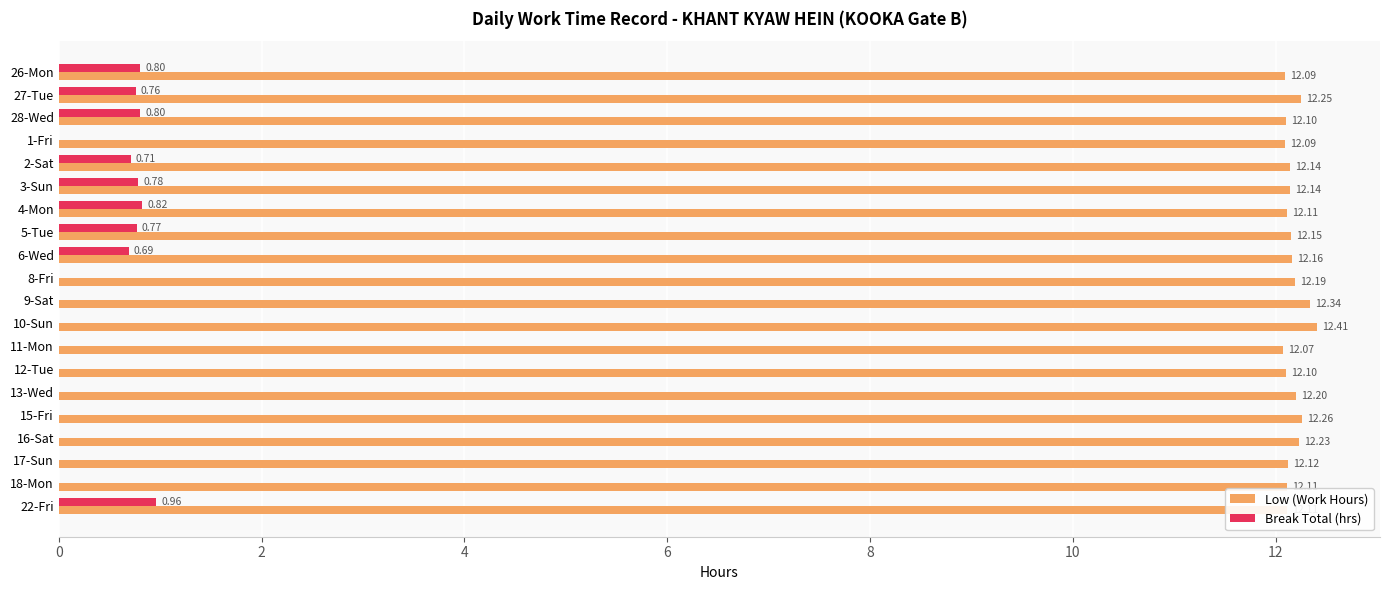

What is the sum of all Break Total (hrs) values?

7.1